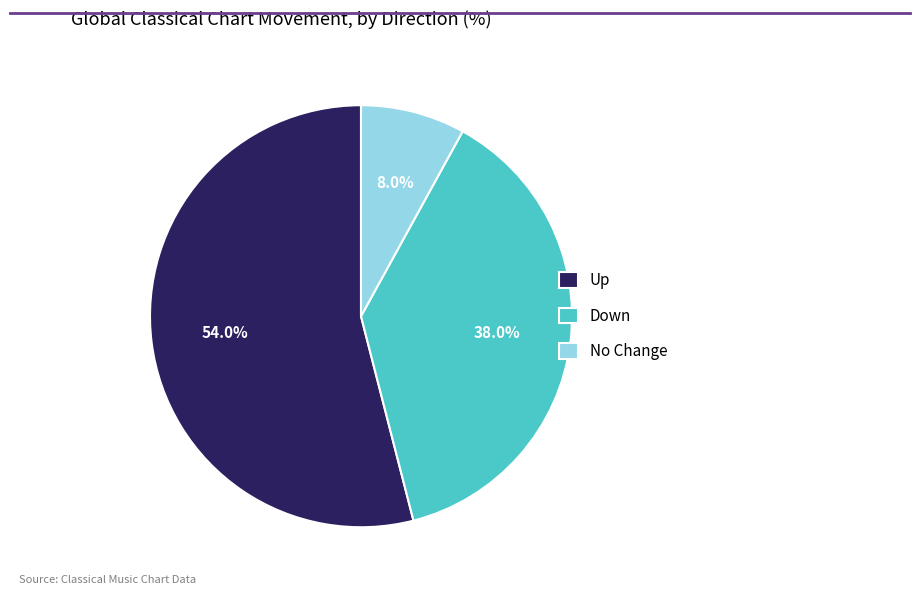

Combined, do Up and No Change account for over 50%?

Yes